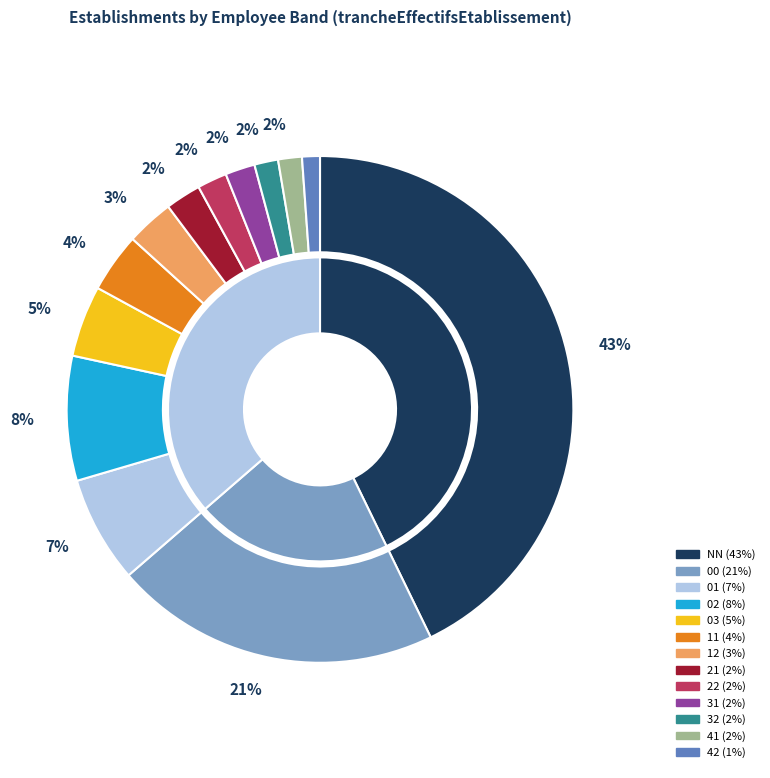

Does 11 account for over 50% of the chart?

No